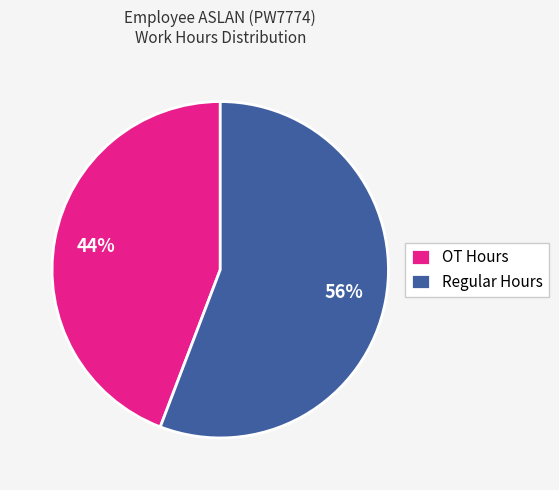

To the nearest percent, what portion does OT Hours represent?

44%